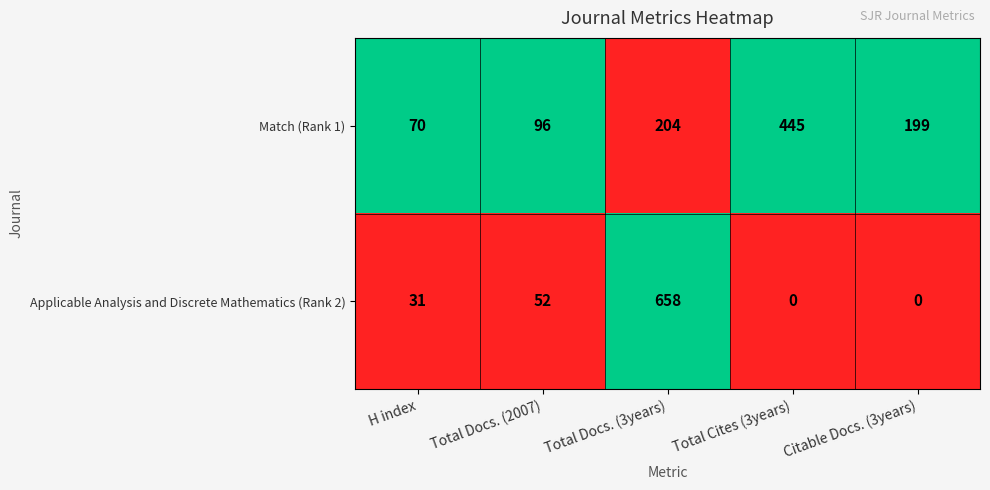

True or false: Match (Rank 1) has a value of 293 at Total Docs. (3years).

False